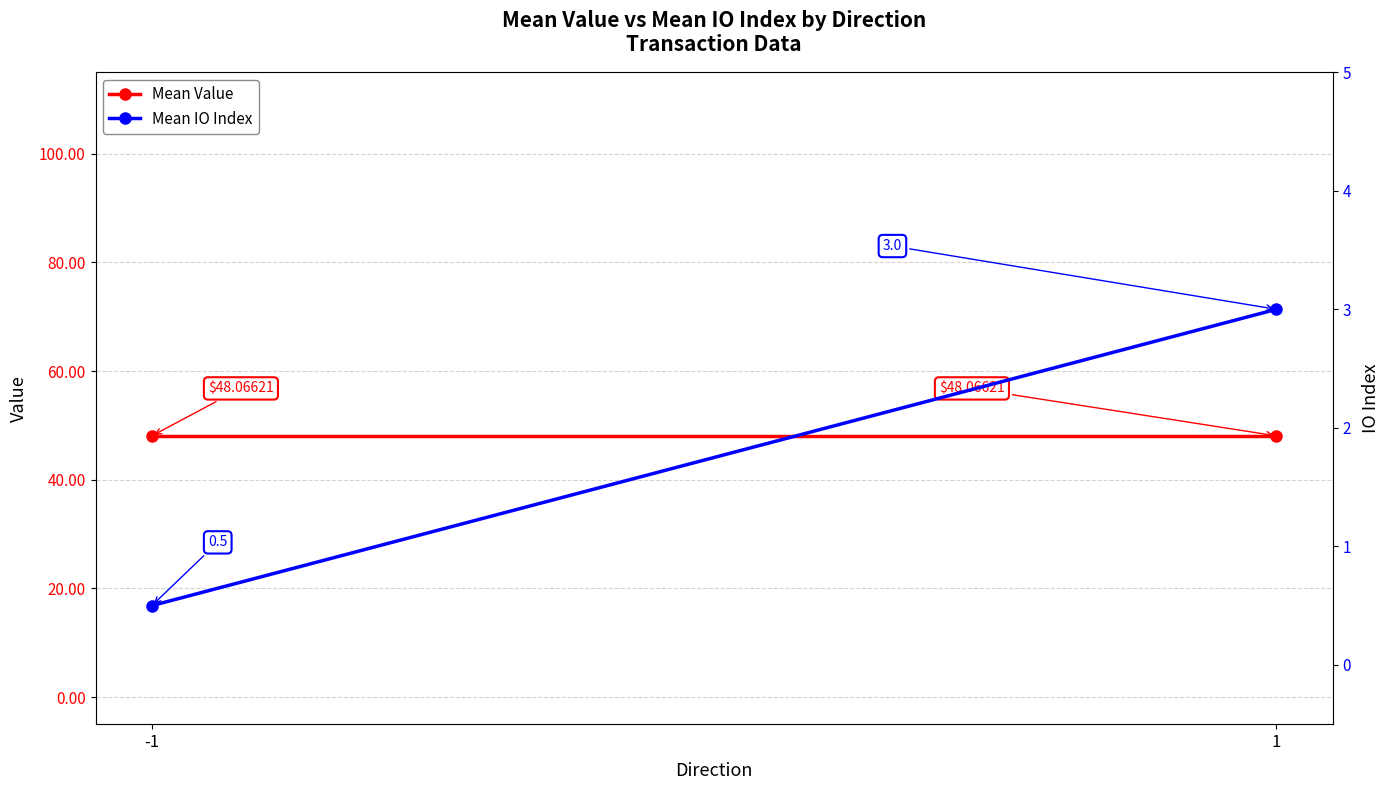

True or false: Mean Value has a value of 63.3 at 1.

False